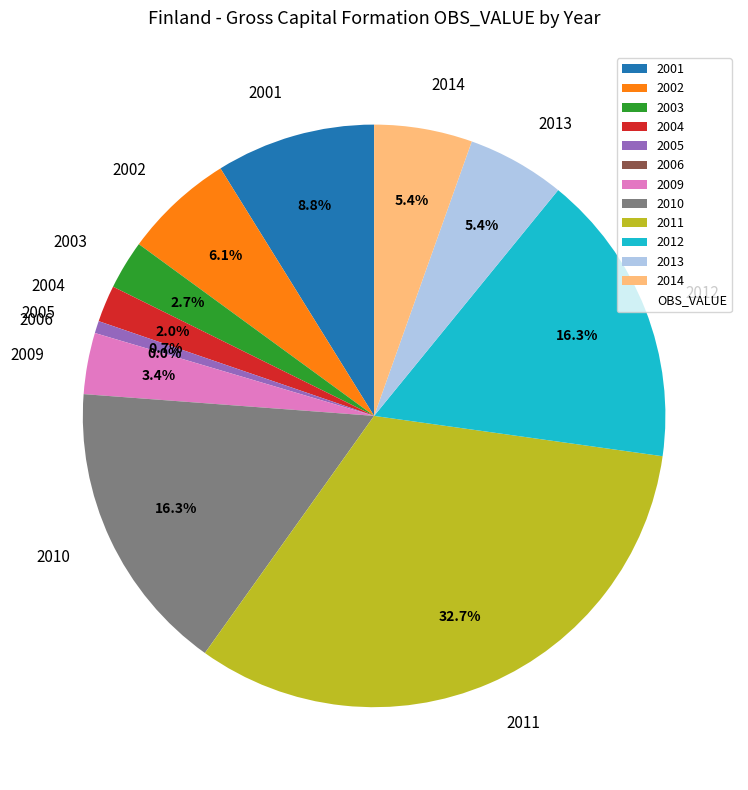

Is 2006 the majority of the pie?

No